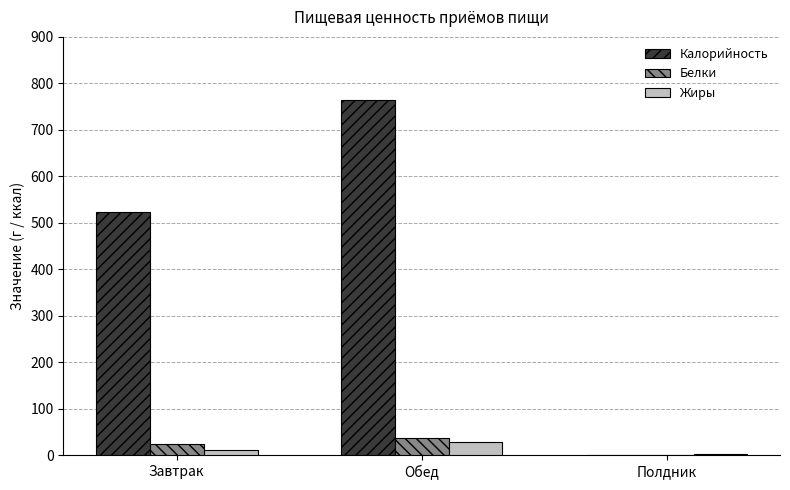

What are all the series names shown in the legend?

Калорийность, Белки, Жиры